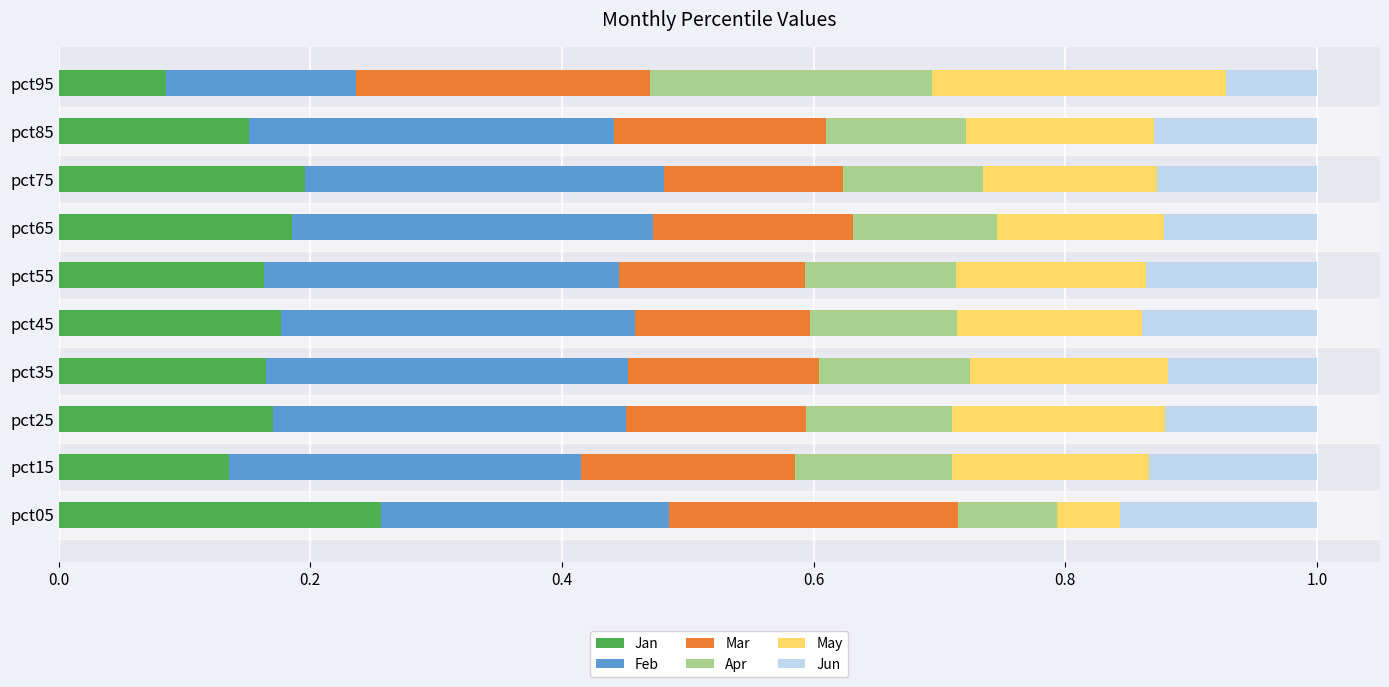

At which label does Jan reach its peak?

pct05